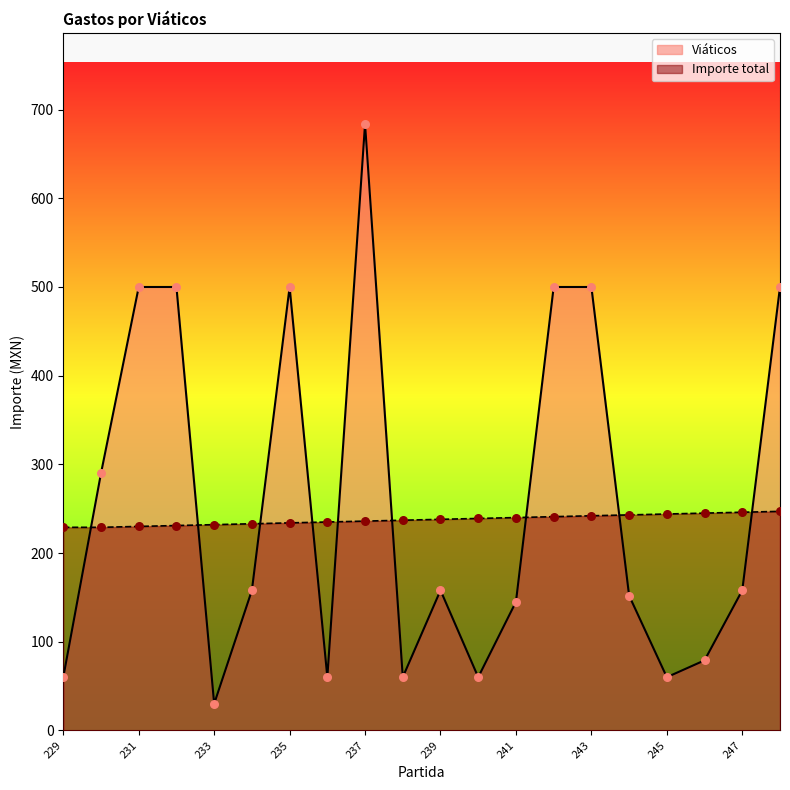

At how many categories does at least one series exceed 388?

7